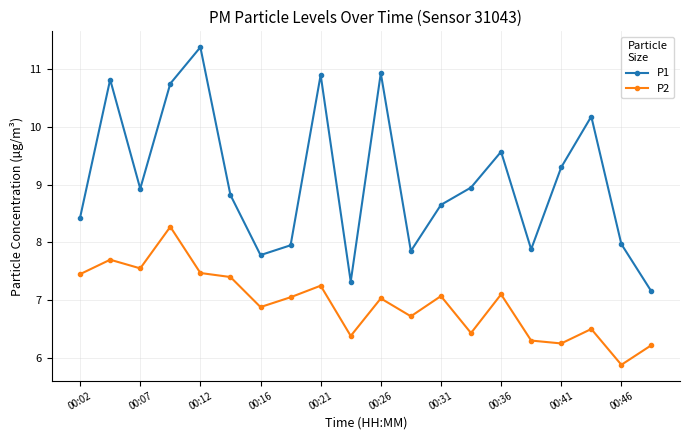

True or false: P2 and P1 cross at least once.

False